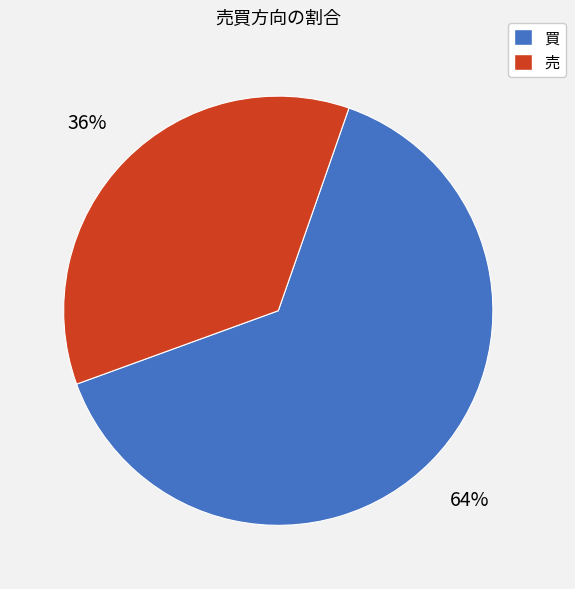

True or false: 売 accounts for 36% of the total.

True